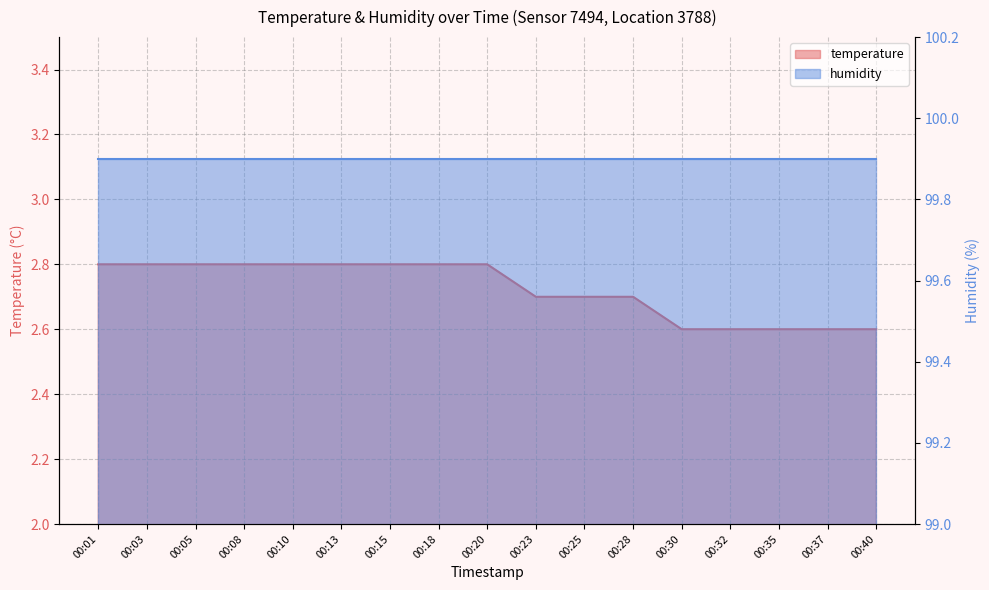

List the labels in order of value, smallest first.

00:30, 00:32, 00:35, 00:37, 00:40, 00:23, 00:25, 00:28, 00:01, 00:03, 00:05, 00:08, 00:10, 00:13, 00:15, 00:18, 00:20